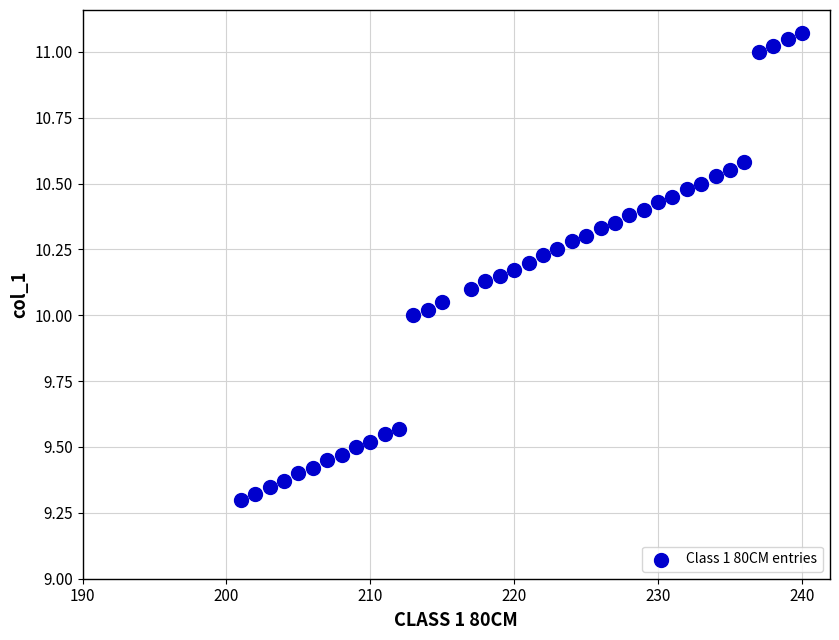

What is the range of X values (max minus min)?

39.0